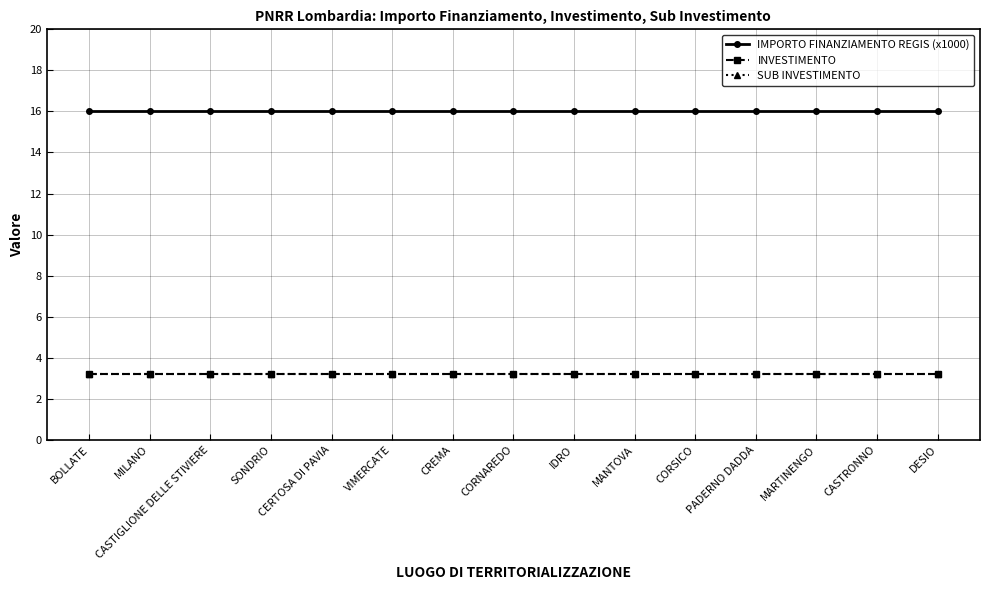

Does the chart have visible grid lines?

Yes